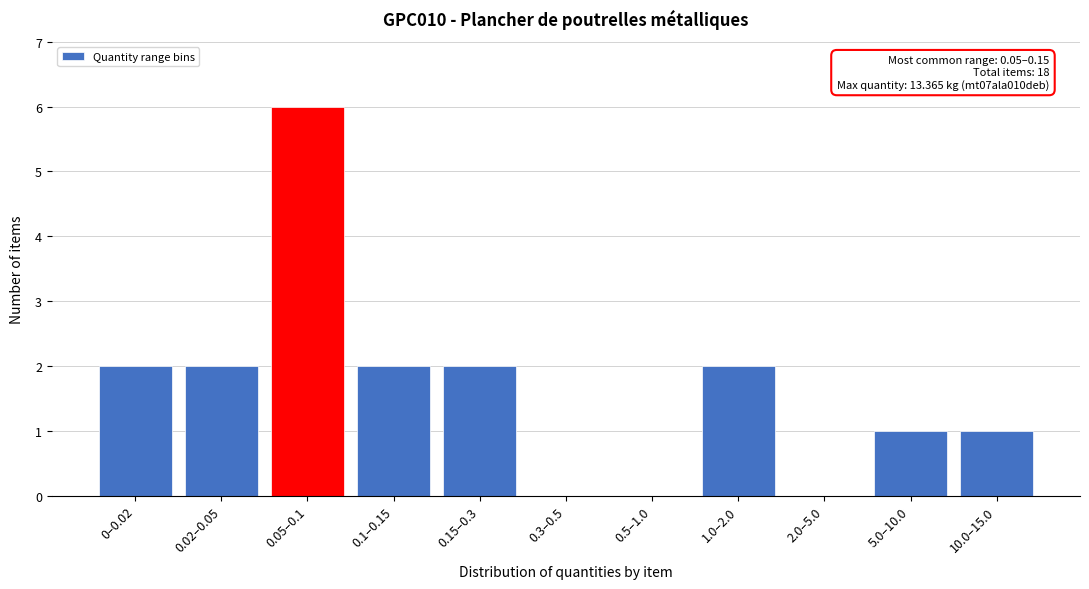

Reading right to left, extract all data points from this chart.

10.0–15.0=1	5.0–10.0=1	2.0–5.0=0	1.0–2.0=2	0.5–1.0=0	0.3–0.5=0	0.15–0.3=2	0.1–0.15=2	0.05–0.1=6	0.02–0.05=2	0–0.02=2